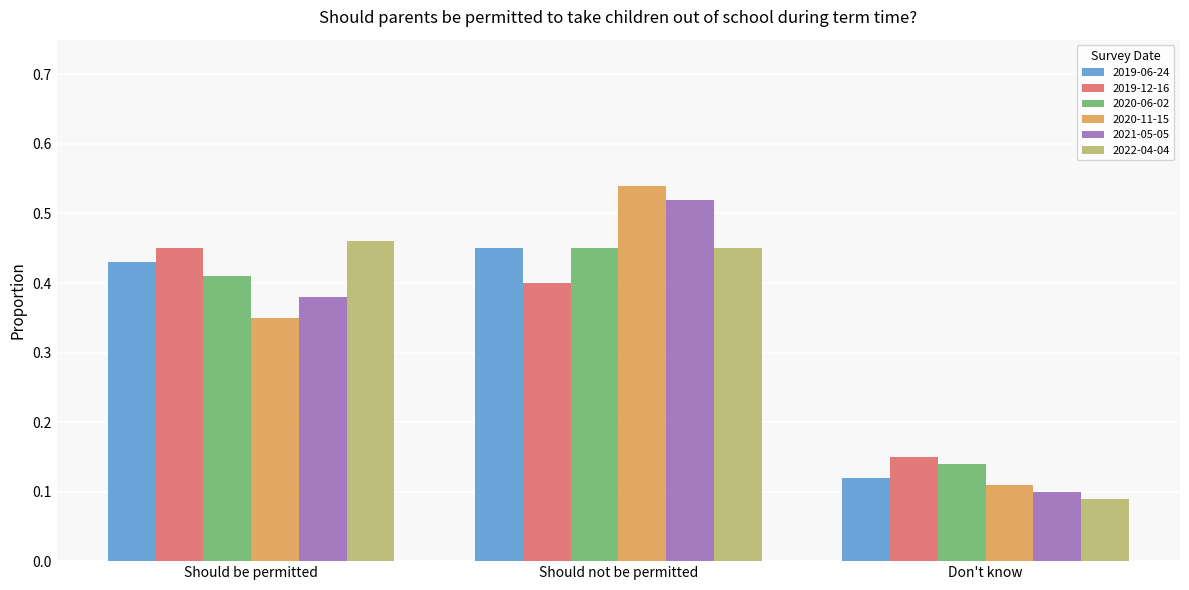

Count the 2019-12-16 values in the range 0 to 1.

3